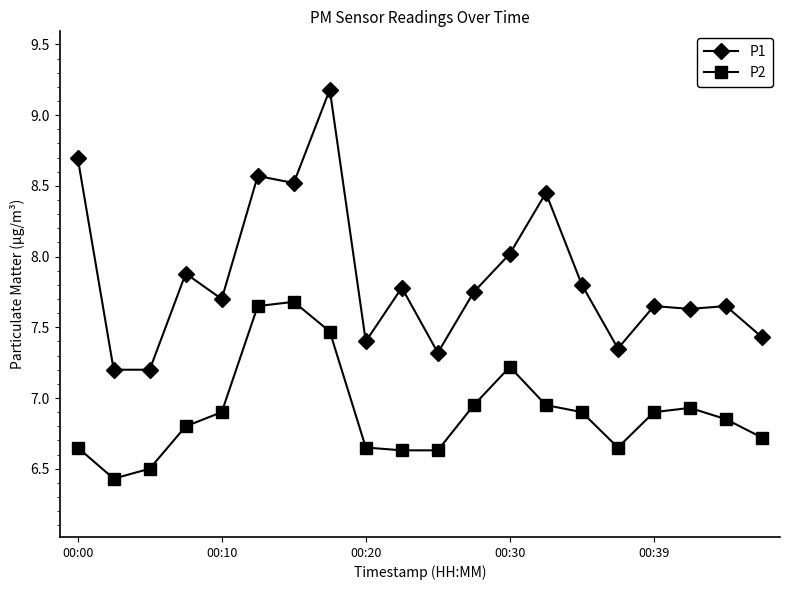

What is the sum of all P1 values?

157.2